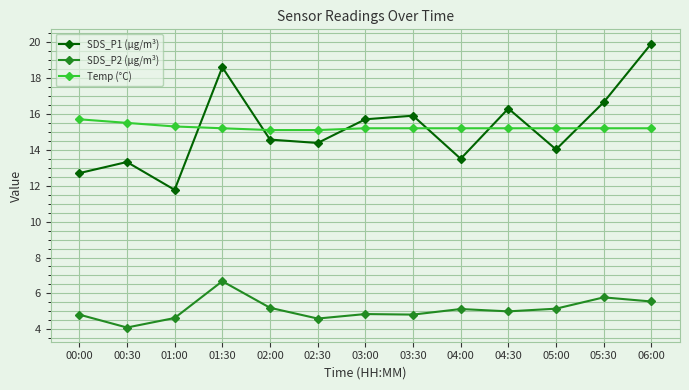

What is the total value across all series at 00:00?

33.2